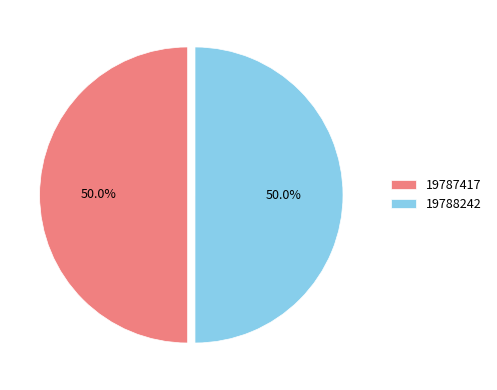

Approximately how many times larger is the value at 19788242 compared to 19787417?

1.0